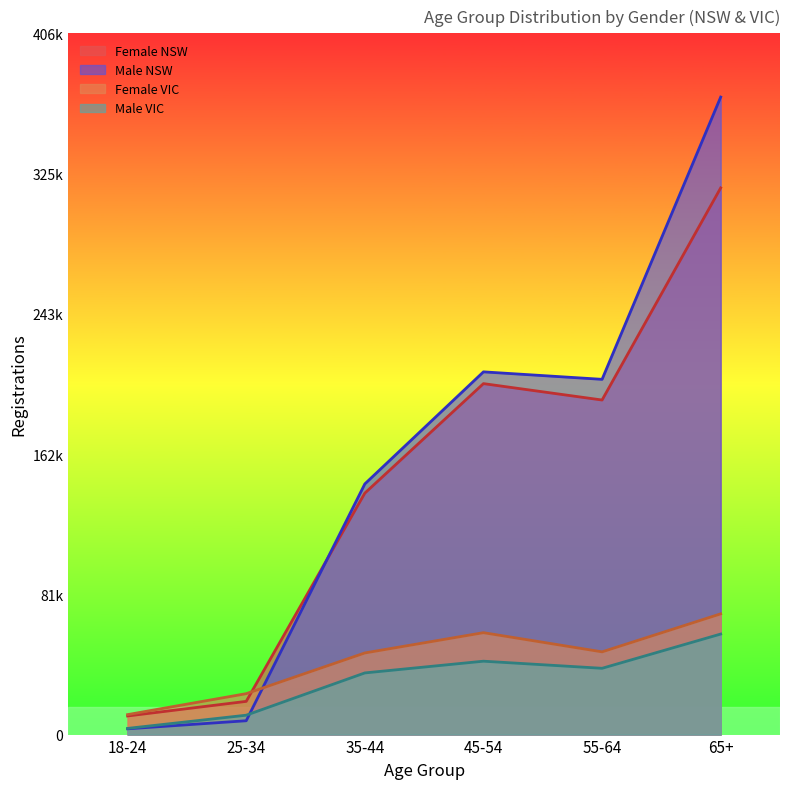

Which series has the largest range (max minus min)?

Male NSW